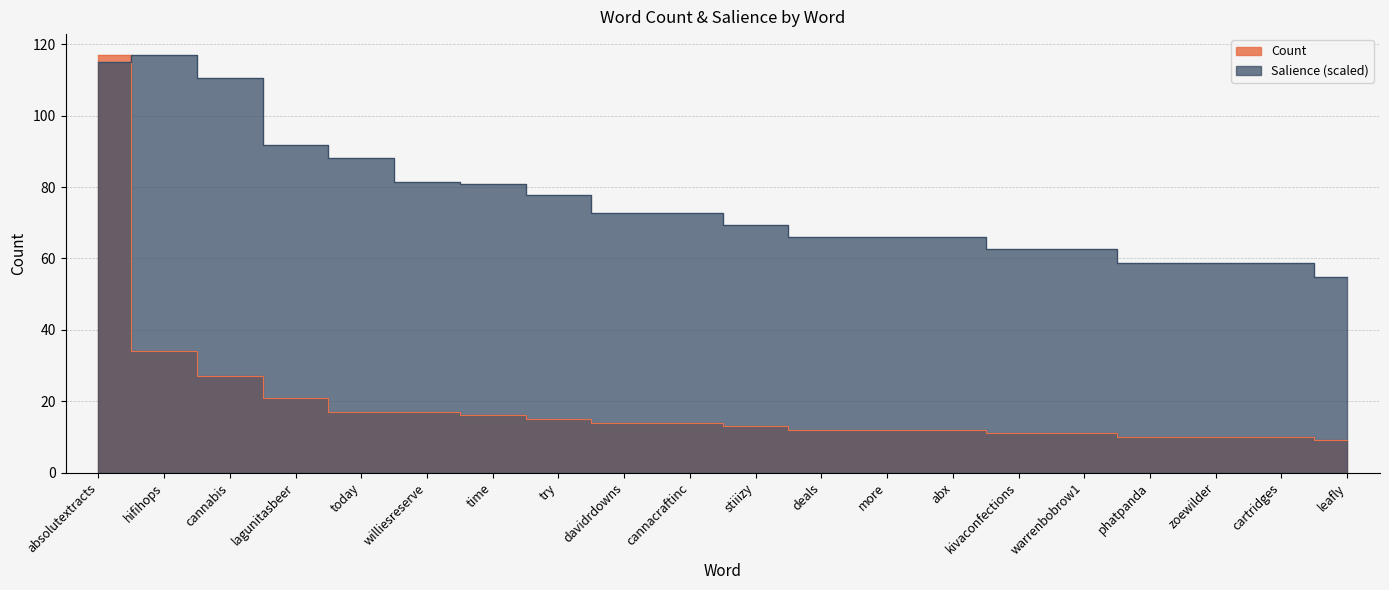

What is the difference between the highest and lowest values at cannacraftinc?

58.7